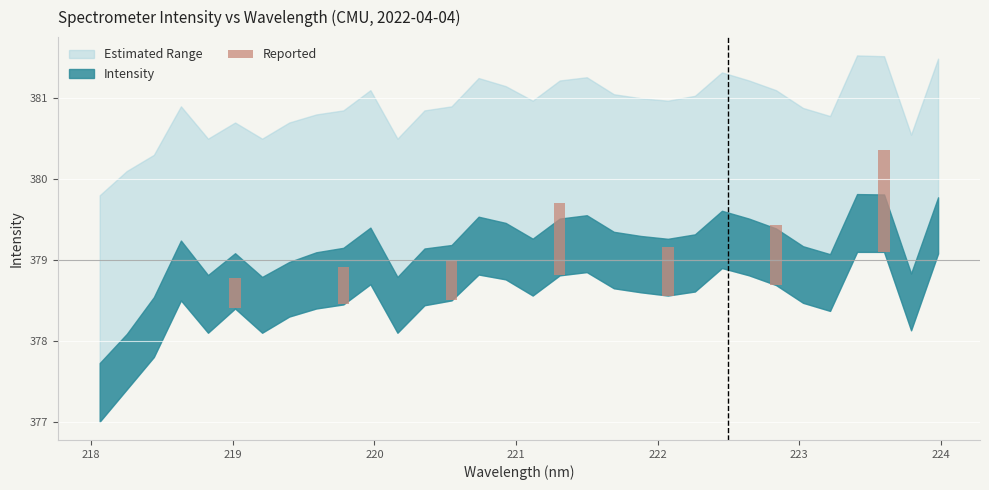

What is the value of the 6th bar from the left?

0.7